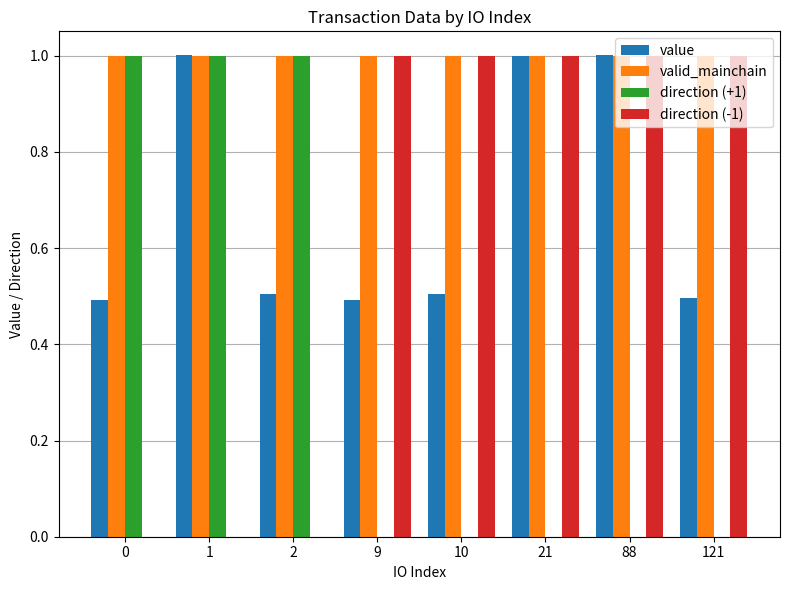

What is the sum of all direction (-1) values?

5.0